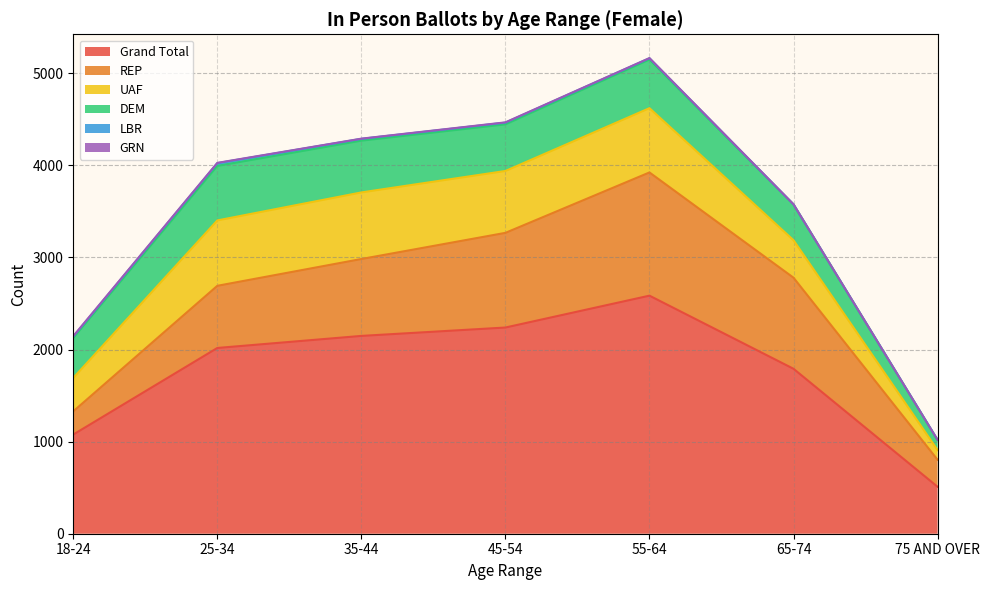

What is the label of the 2nd point from the right?

65-74